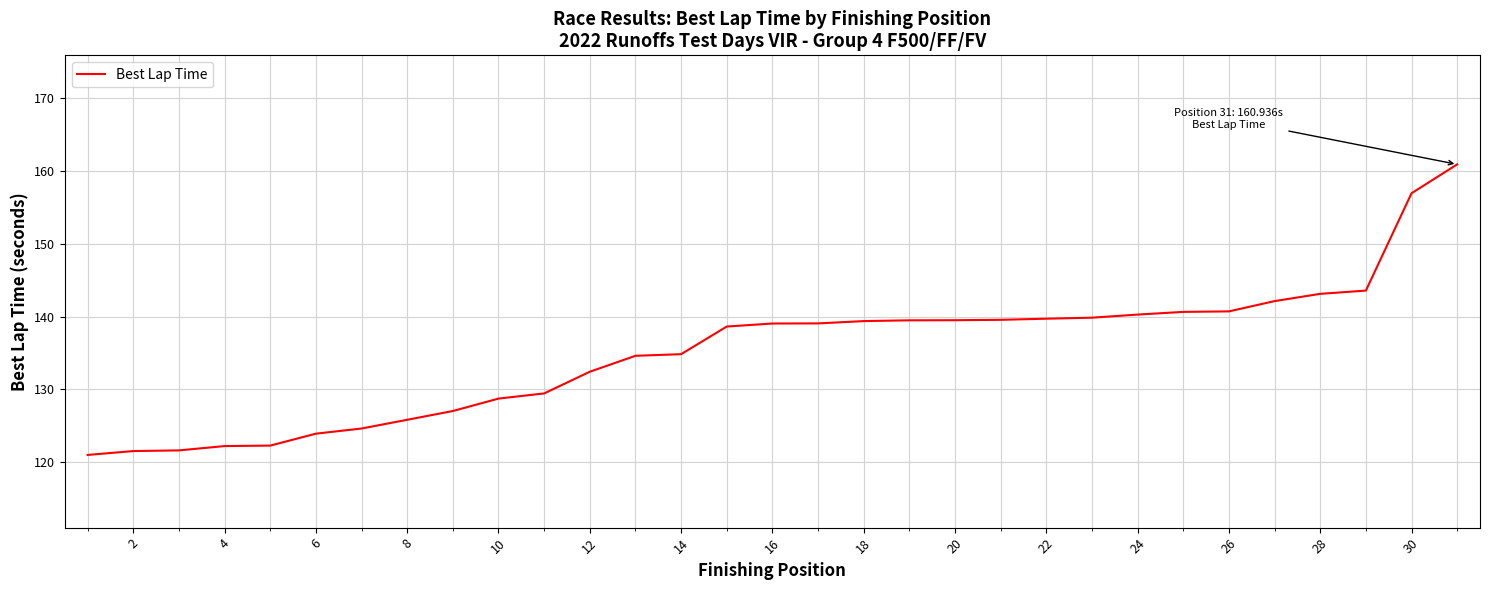

What is the greatest value displayed?

160.9